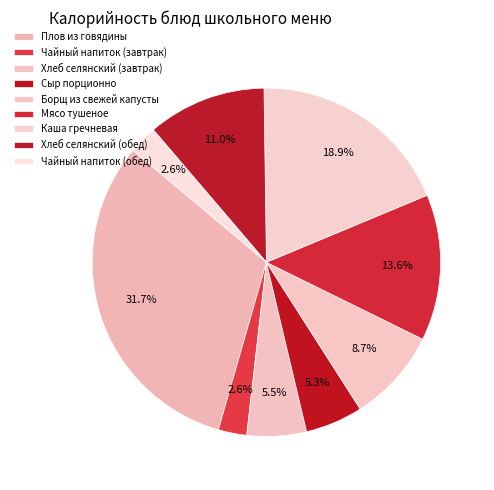

Is Хлеб селянский (обед) the majority of the pie?

No